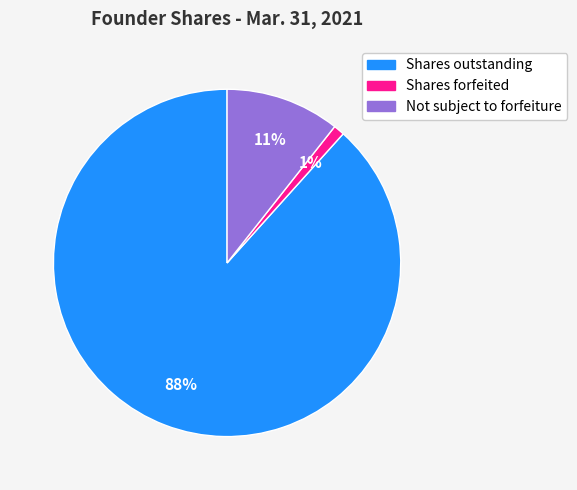

Is there a majority slice in this chart?

Yes